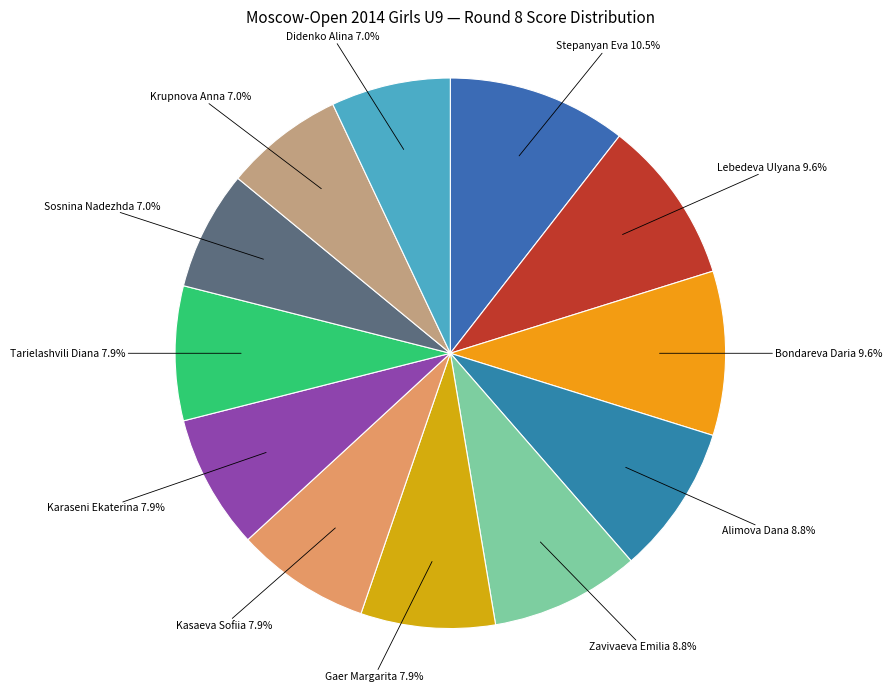

Approximately how many times larger is the value at Didenko Alina compared to Karaseni Ekaterina?

0.9